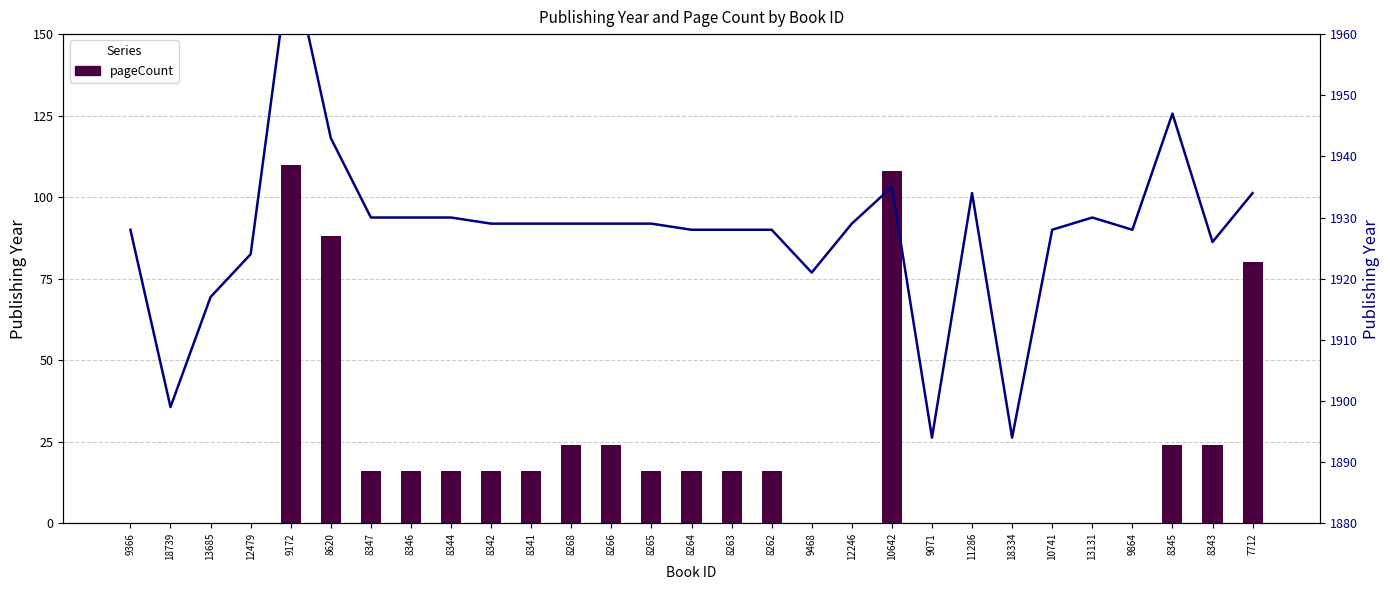

Which series changed the most between 11286 and 13131?

publishingYear